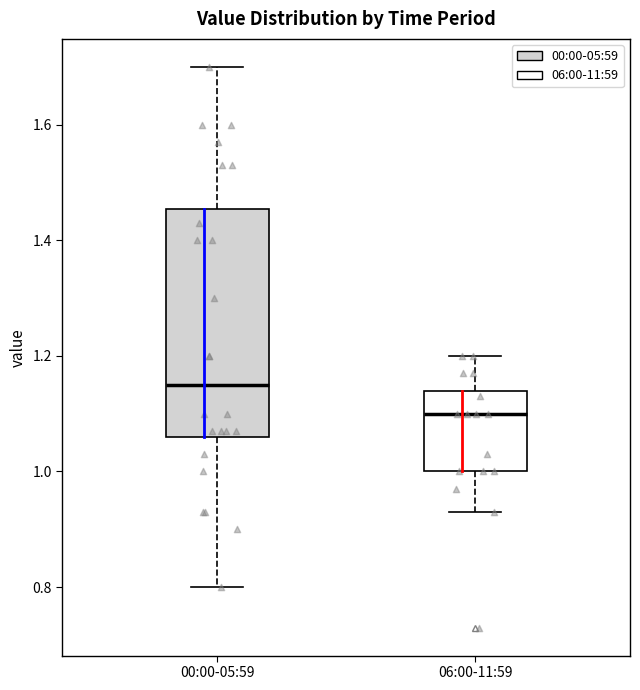

Where does the lower whisker of the box for 00:00-05:59 end on the y-axis? The values are not printed on the chart, so give them approximately, as read against the axis.

0.80